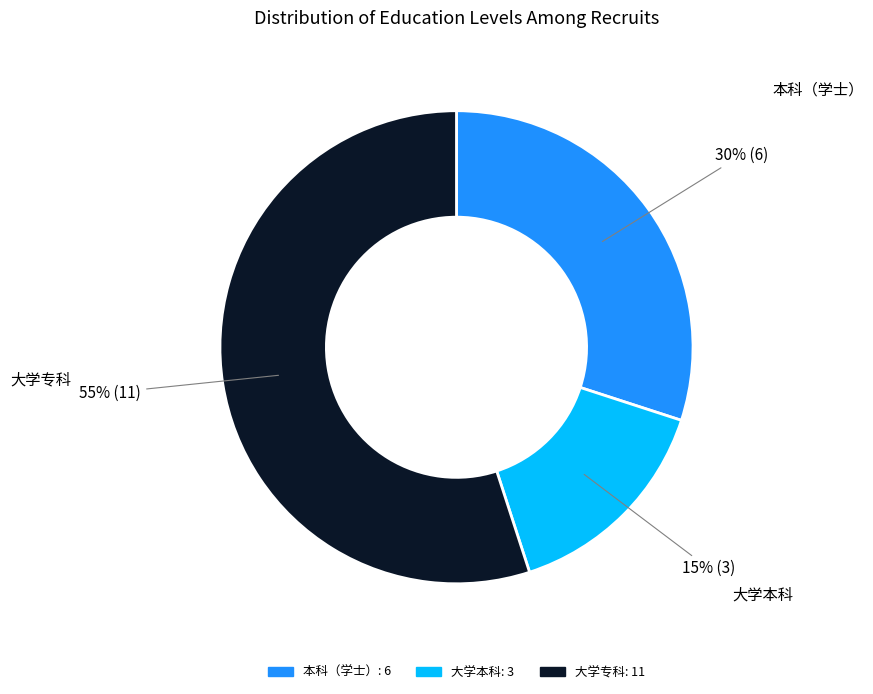

Which has a higher value, 大学专科 or 大学本科?

大学专科